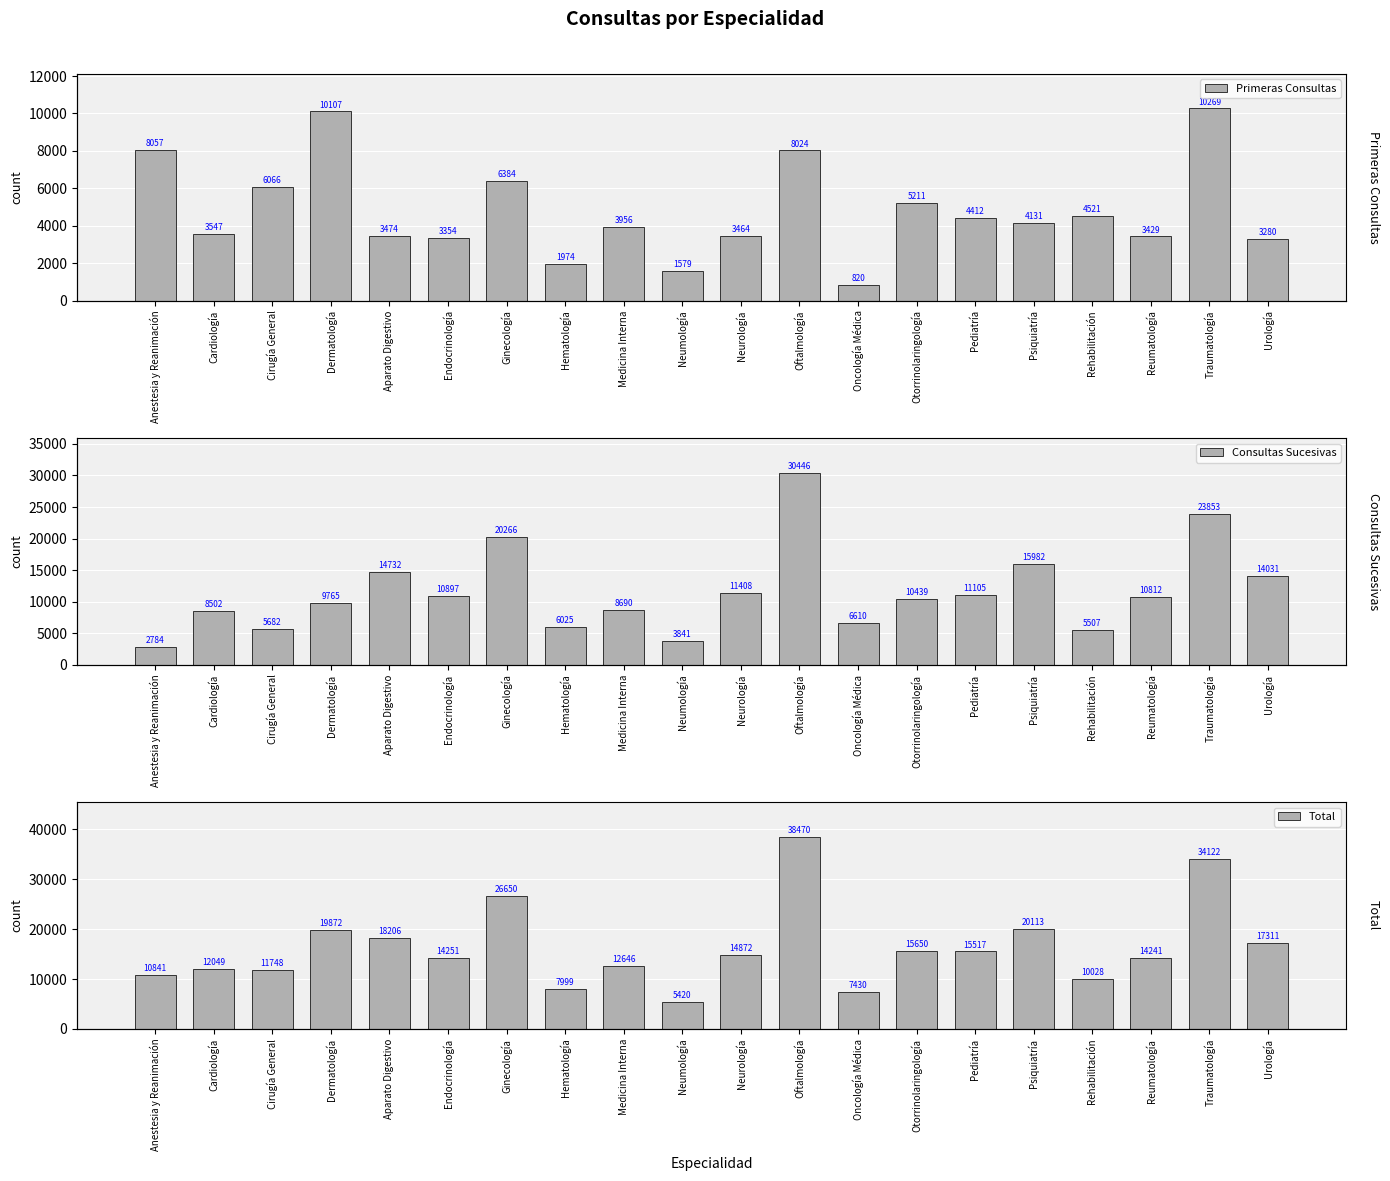

At which category does the chart reach its minimum across all series?

Oncología Médica